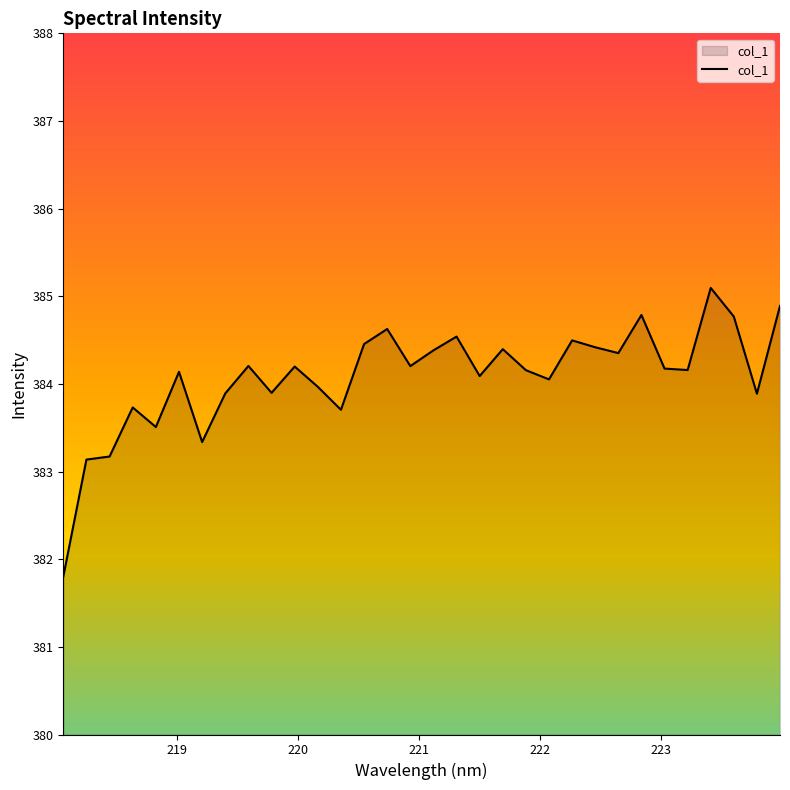

What is the minimum value shown in the chart?

381.8